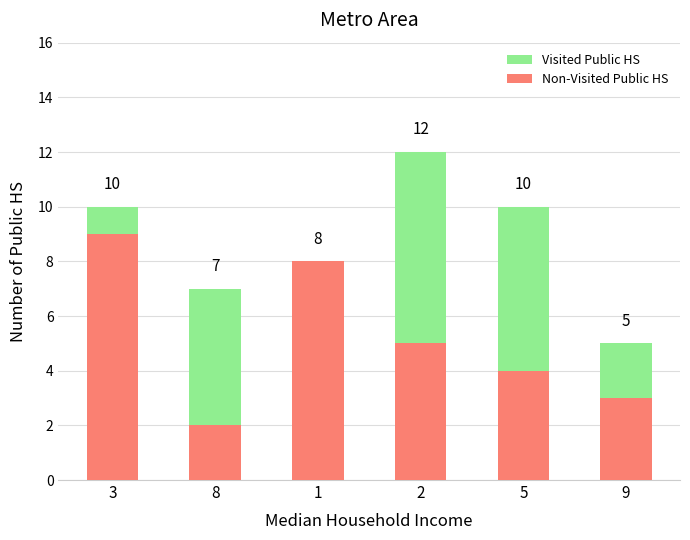

What is the total value across all series at 5?

10